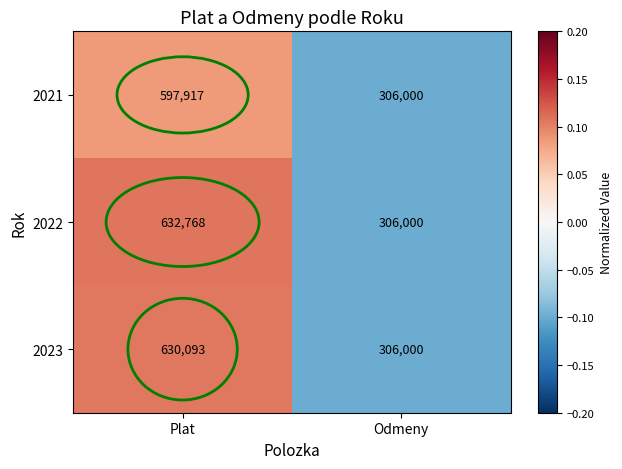

Count the number of categories in the chart.

2